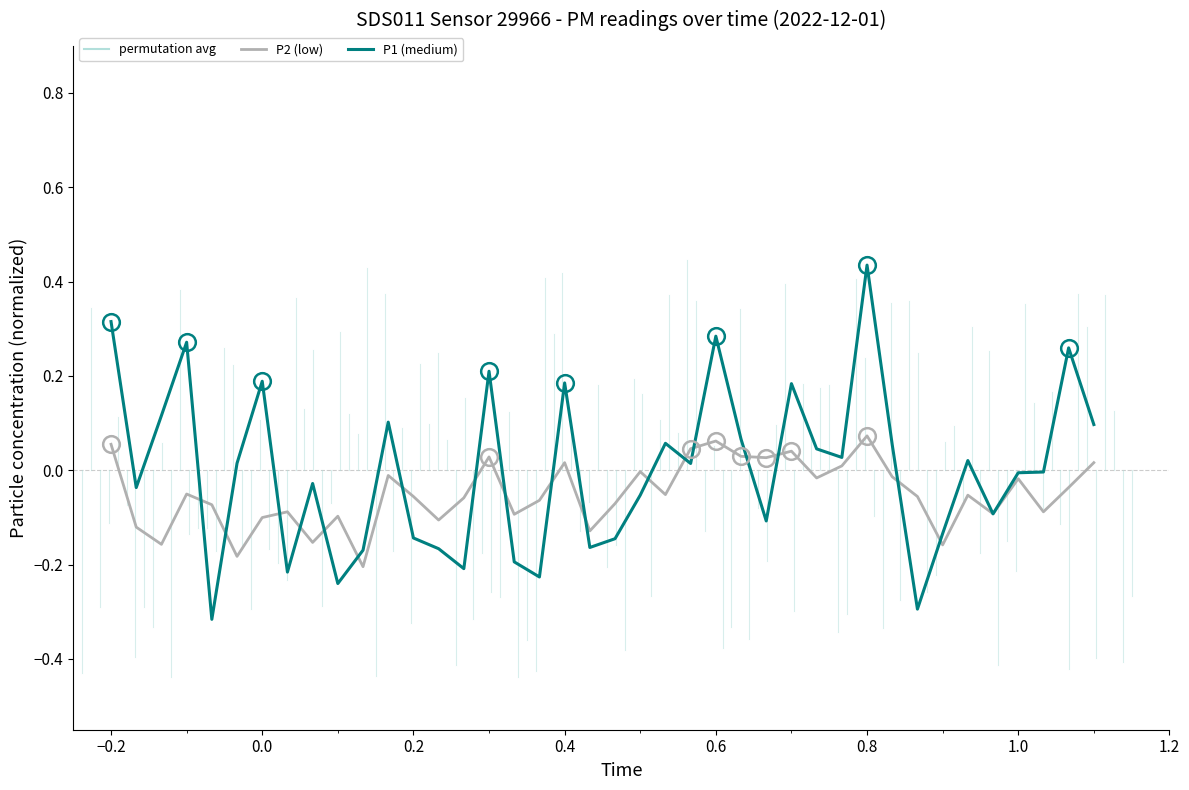

In P2 (low), how many points are higher than both neighbors (excluding endpoints)?

12